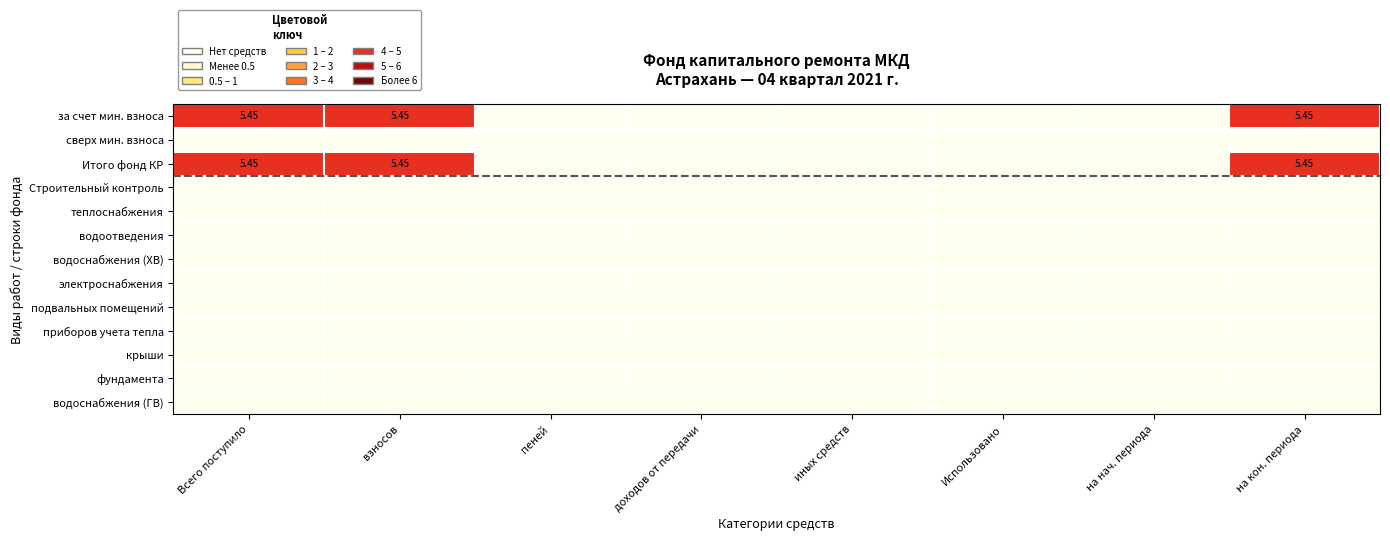

At which category is the sum across all series the highest?

Всего поступило